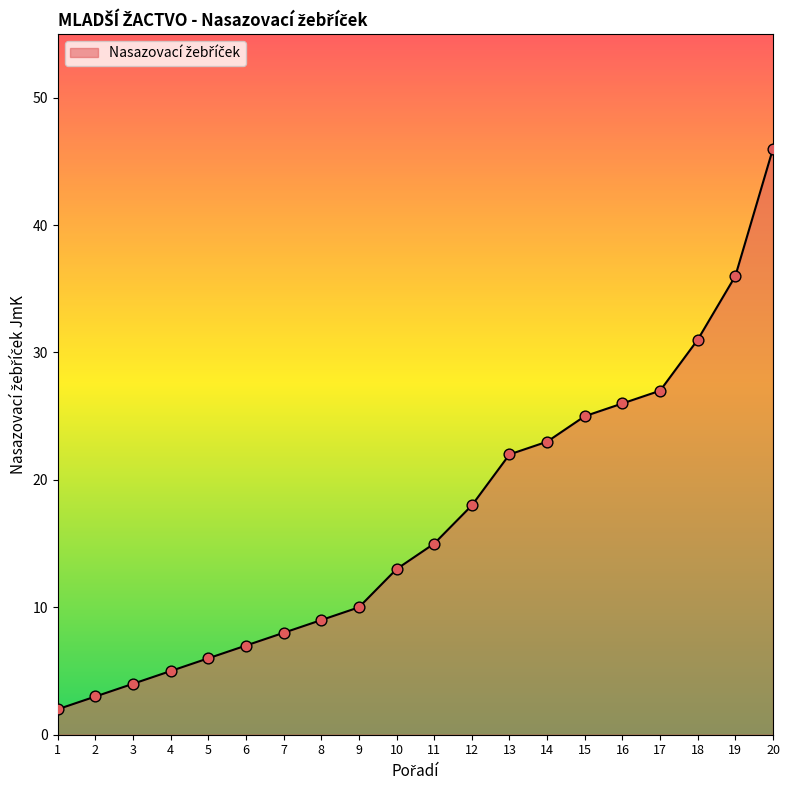

What is the change in value from 5 to 17?

+21